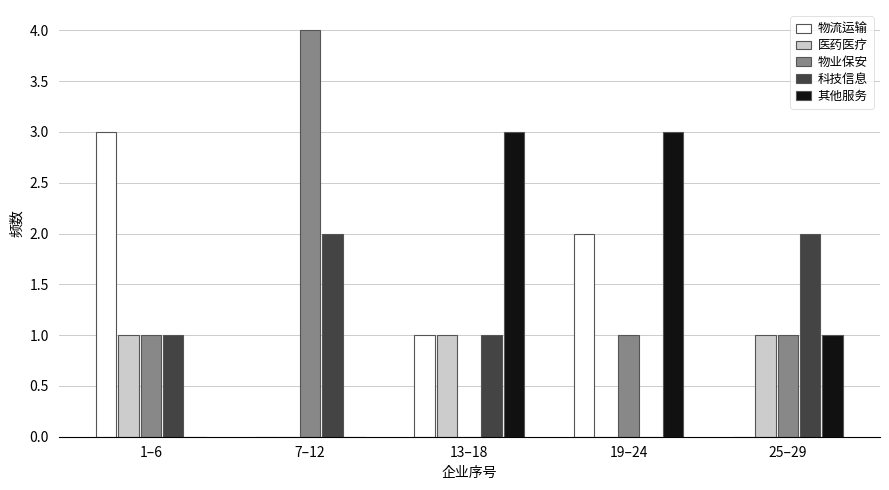

Reading right to left, transcribe all the data shown in this chart.

物流运输: 25–29=0	19–24=2	13–18=1	7–12=0	1–6=3
医药医疗: 25–29=1	19–24=0	13–18=1	7–12=0	1–6=1
物业保安: 25–29=1	19–24=1	13–18=0	7–12=4	1–6=1
科技信息: 25–29=2	19–24=0	13–18=1	7–12=2	1–6=1
其他服务: 25–29=1	19–24=3	13–18=3	7–12=0	1–6=0